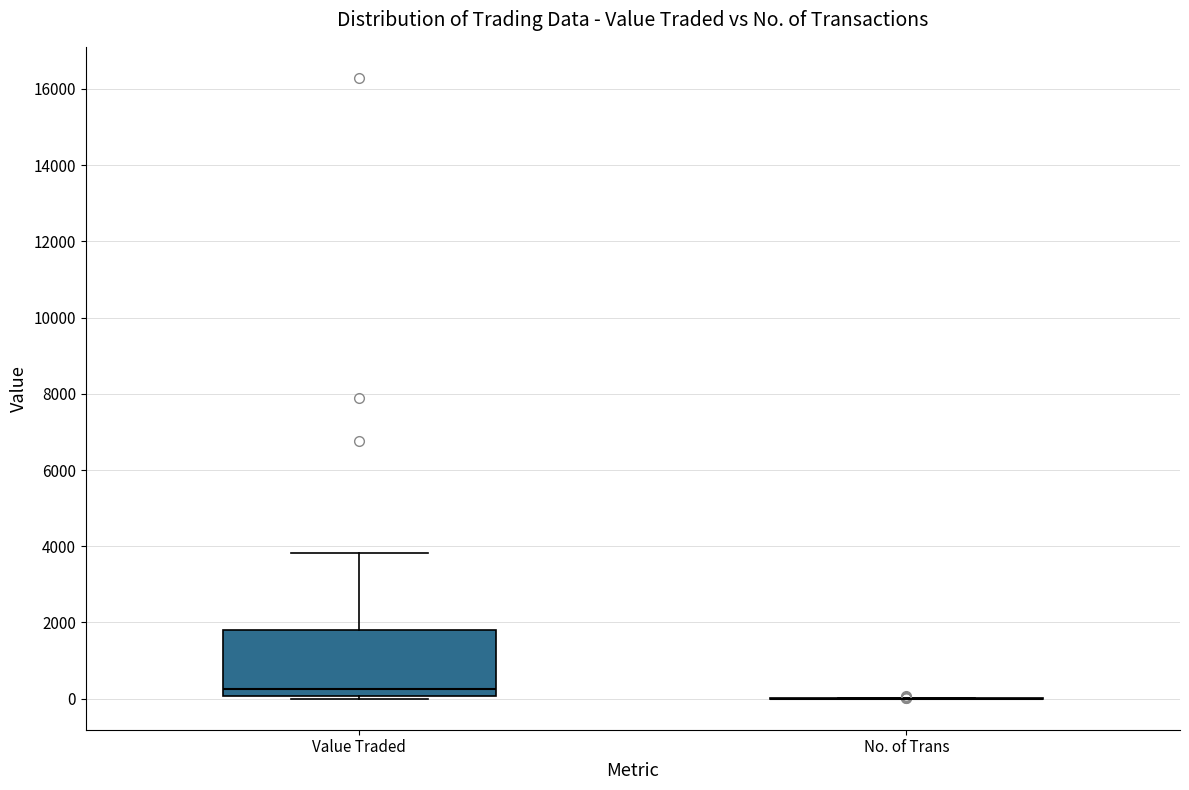

Reading left to right, read every box against the y-axis: the position of its median line, the range the box covers, and the ends of its whiskers. The values are not printed on the chart, so give them approximately, as read against the axis.

Value Traded: median 200, box 0 to 1800, whiskers 0 to 3800
No. of Trans: box collapsed to a line at 0, whiskers 0 to 0